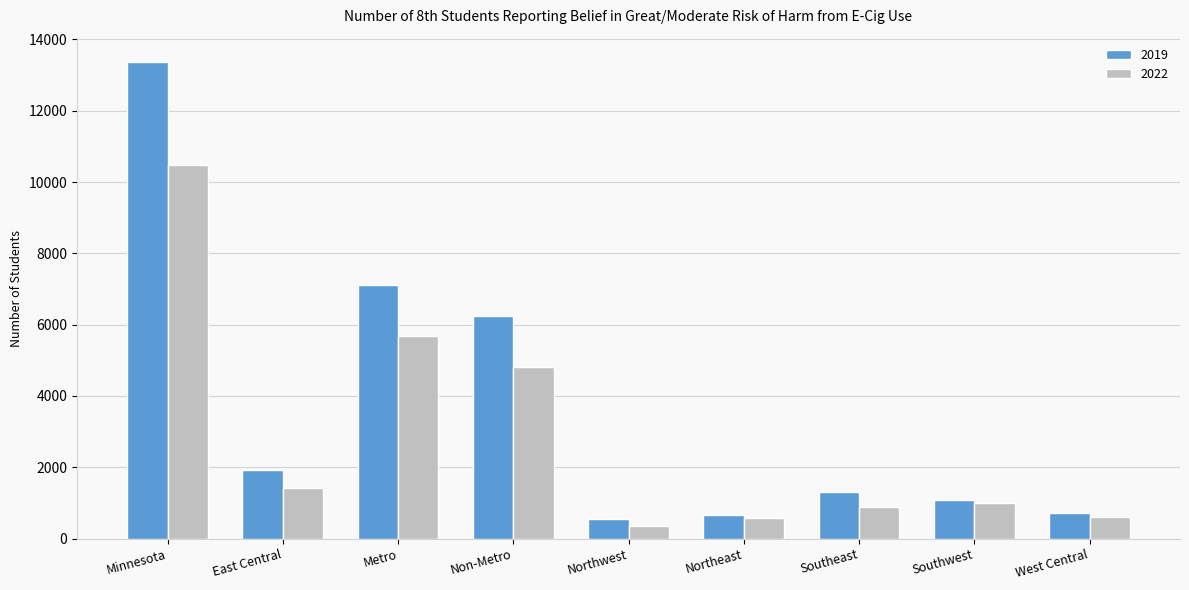

What is the difference between the highest and lowest values at Non-Metro?

1446